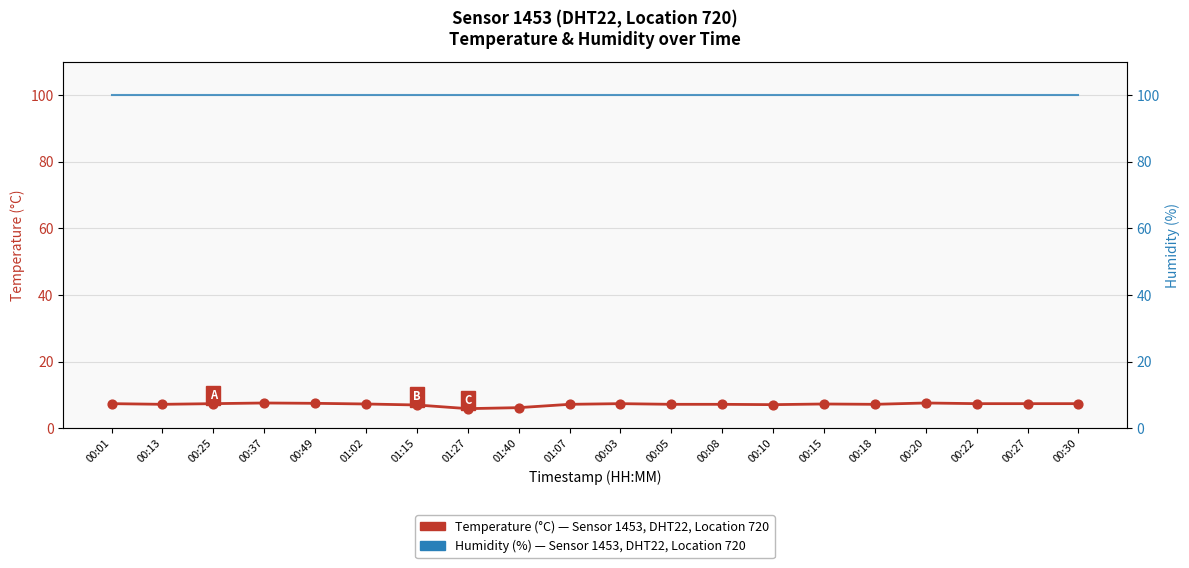

What is the total value across all series at 00:03?

107.3